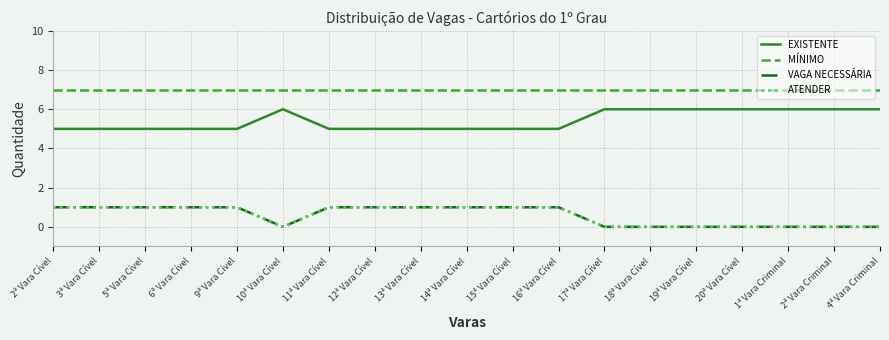

Is this an area chart (filled region under the line)?

No